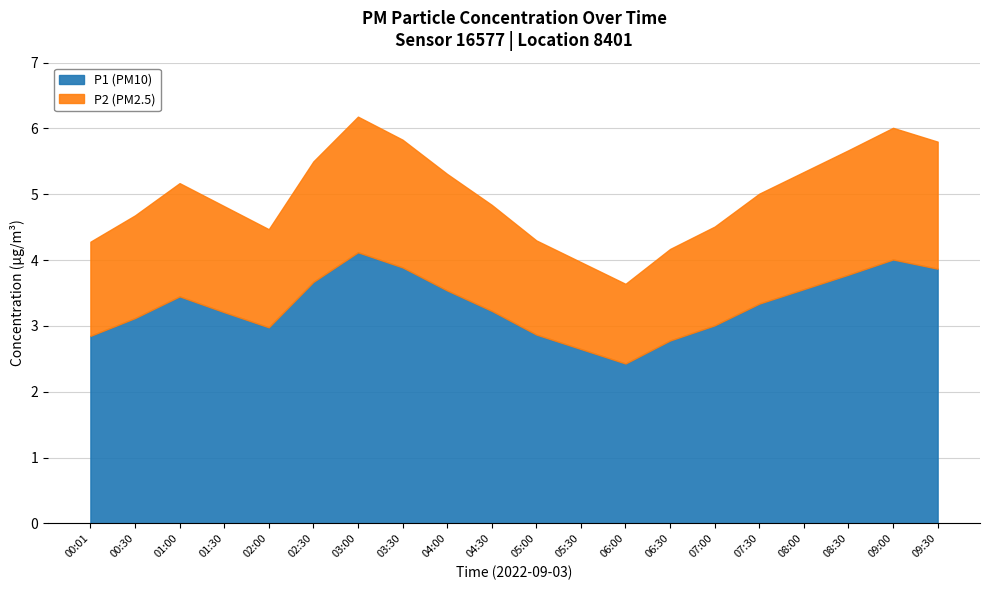

Which category has the lowest value across all series?

06:00